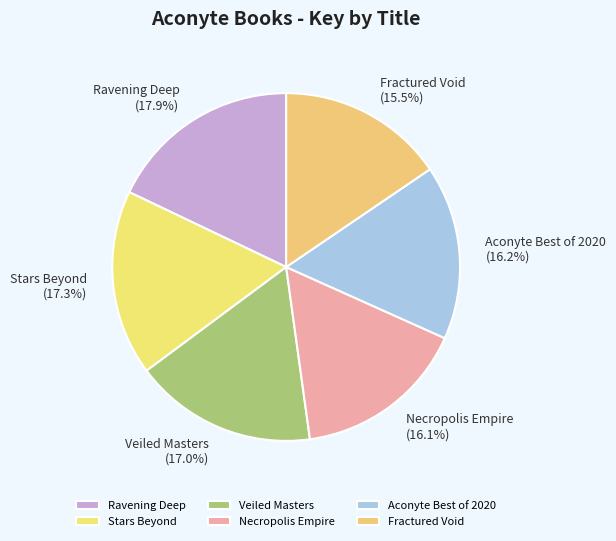

Is there any slice that represents more than half of the pie?

No